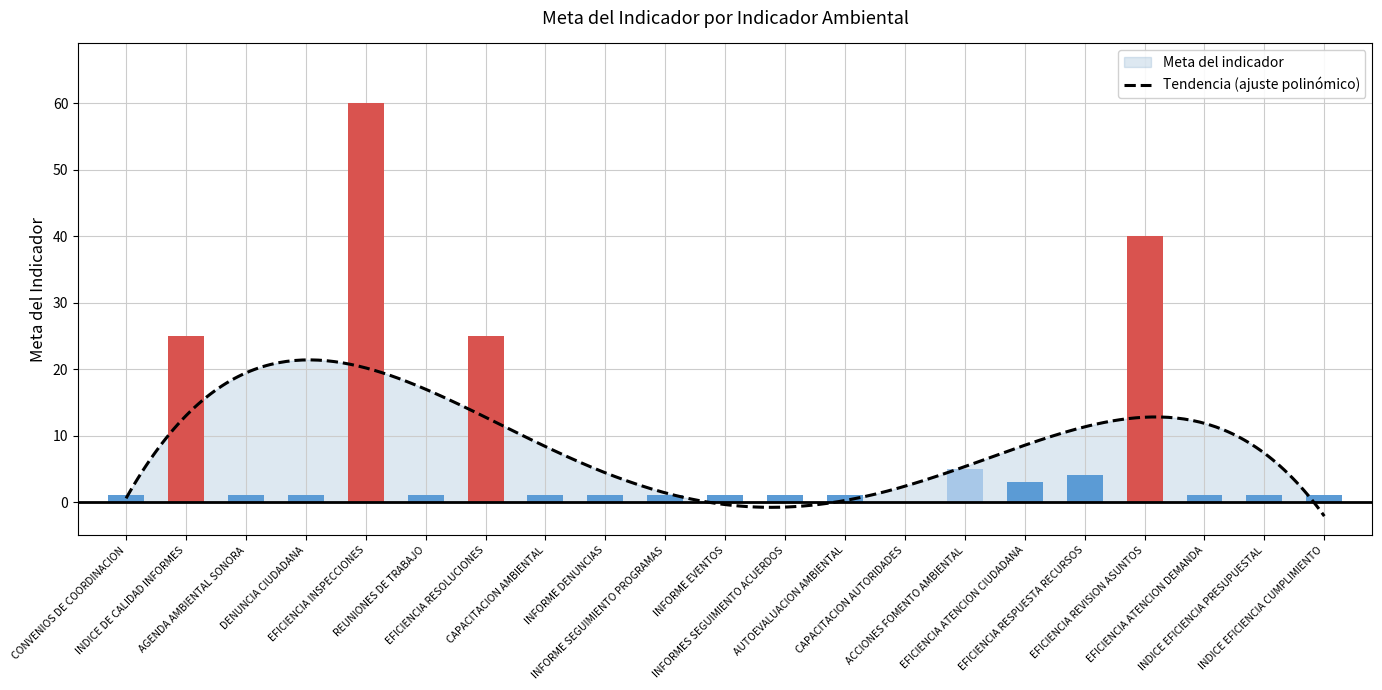

The value at DENUNCIA CIUDADANA is 1. True or false?

True